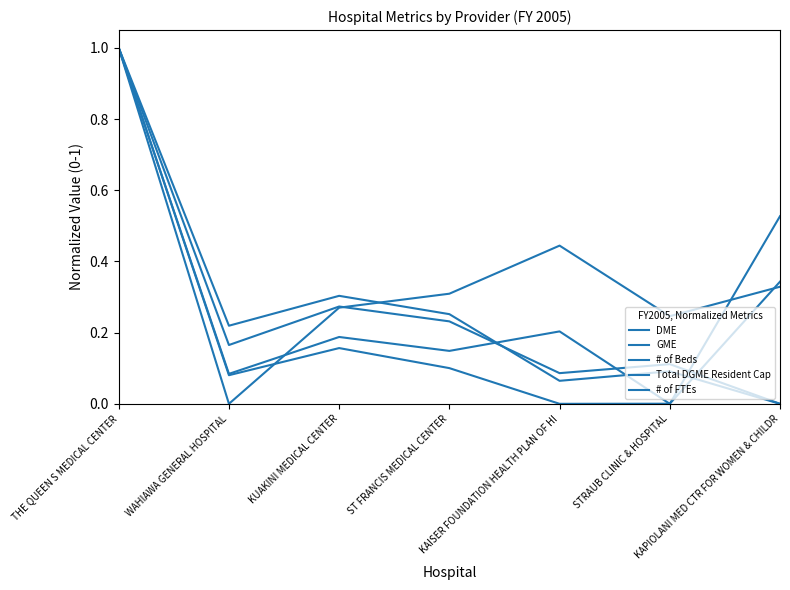

How many lines are shown in the chart?

5